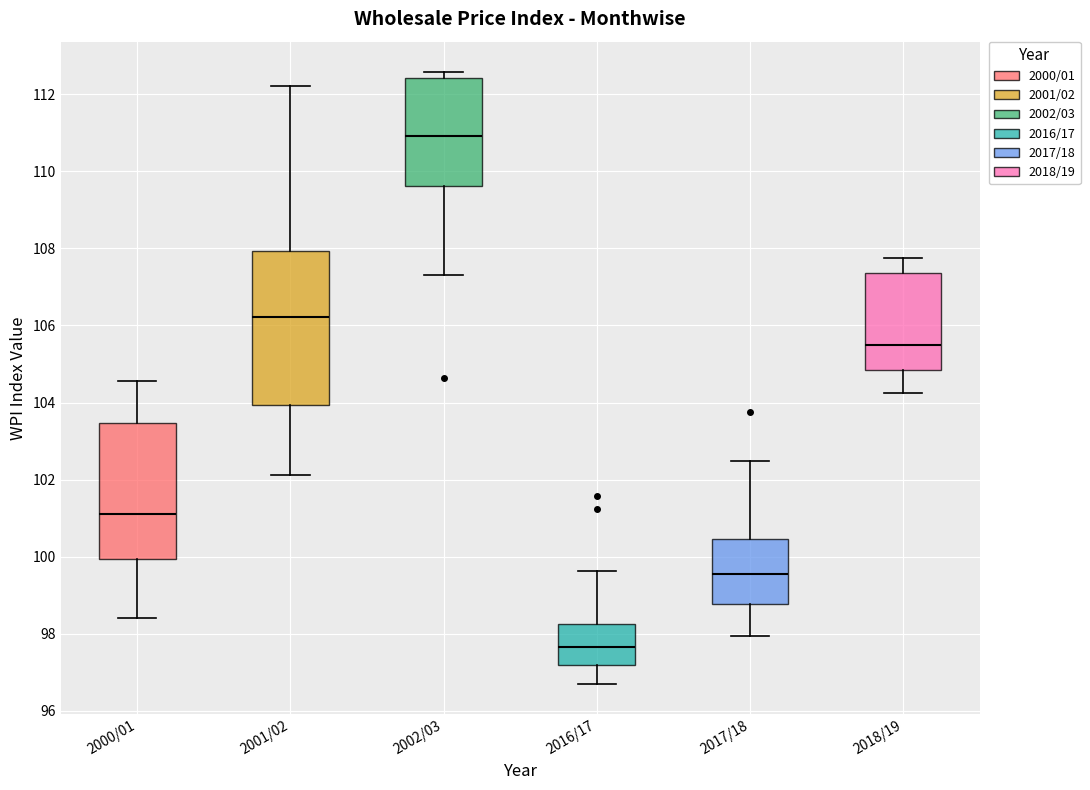

Where is the lower edge of the box for 2017/18 on the y-axis? The values are not printed on the chart, so give them approximately, as read against the axis.

98.8